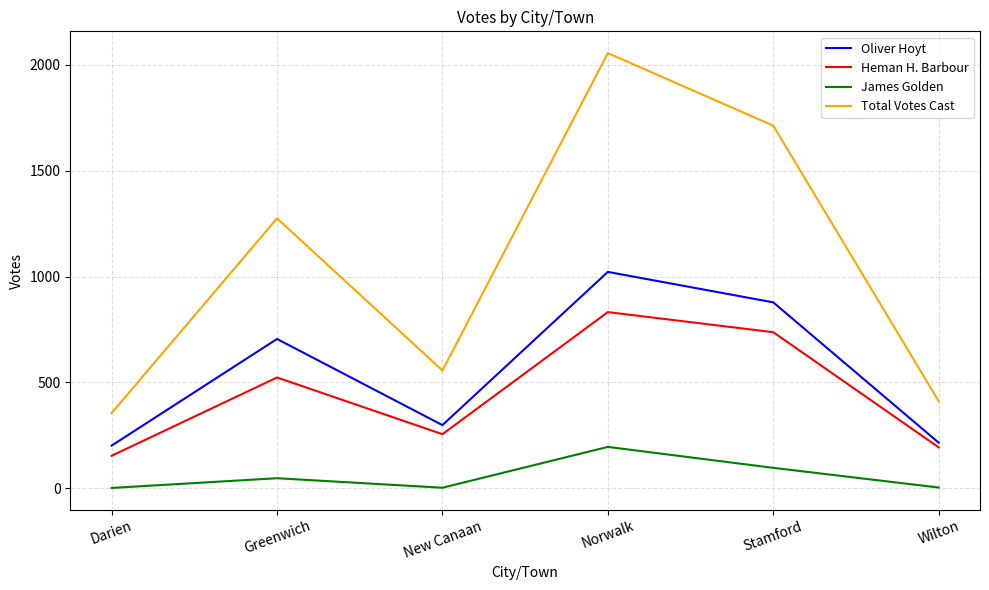

What is the difference between the maximum and second lowest values in the James Golden series?

193